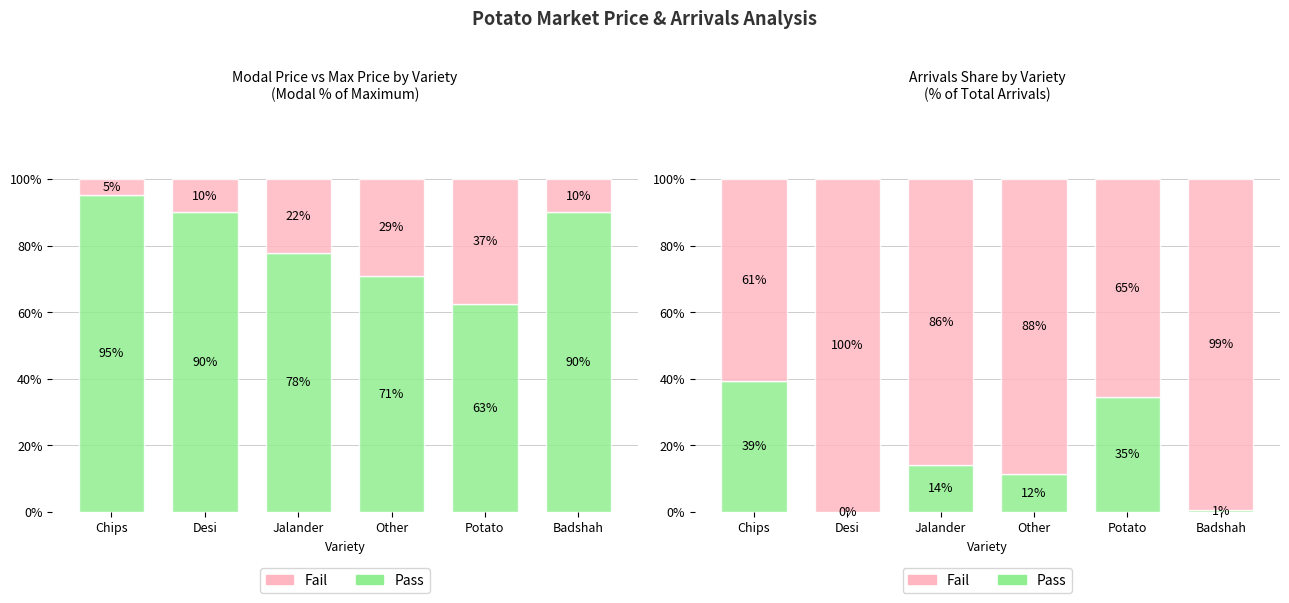

Which series has the largest total across all categories?

Fail